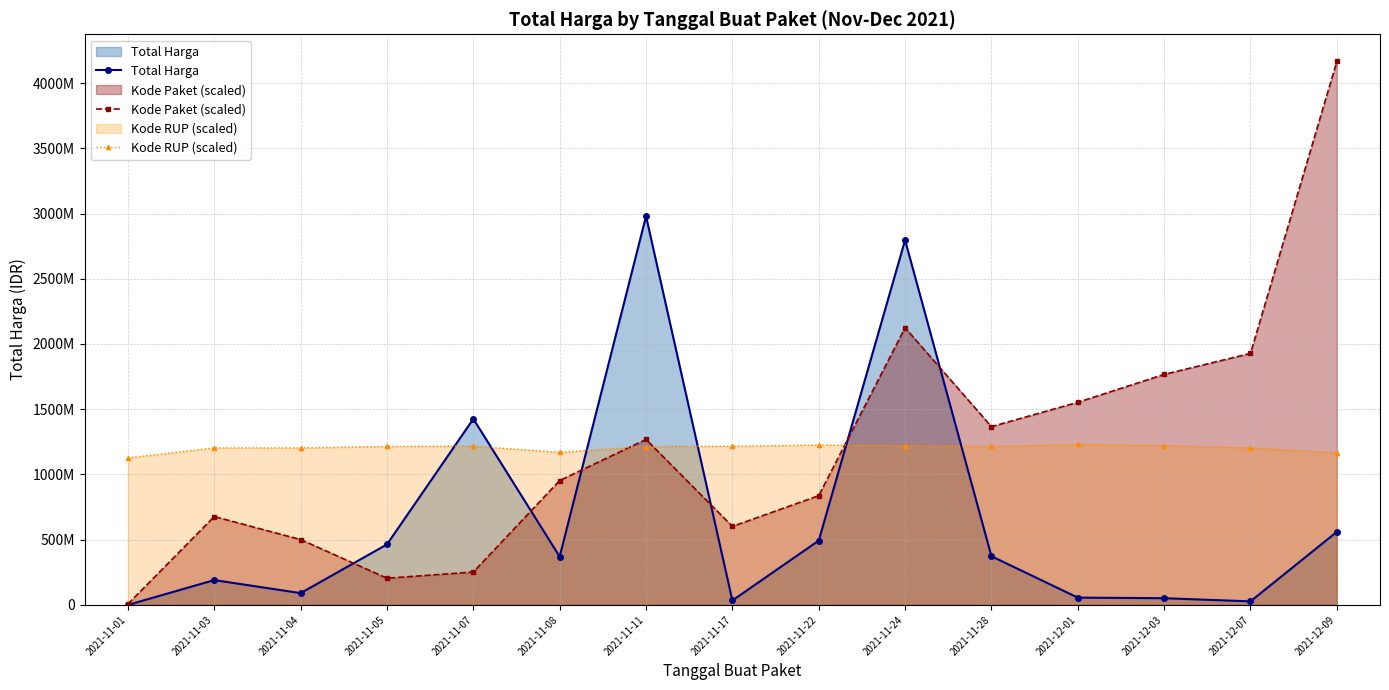

At how many categories does at least one series exceed 4163648004?

1